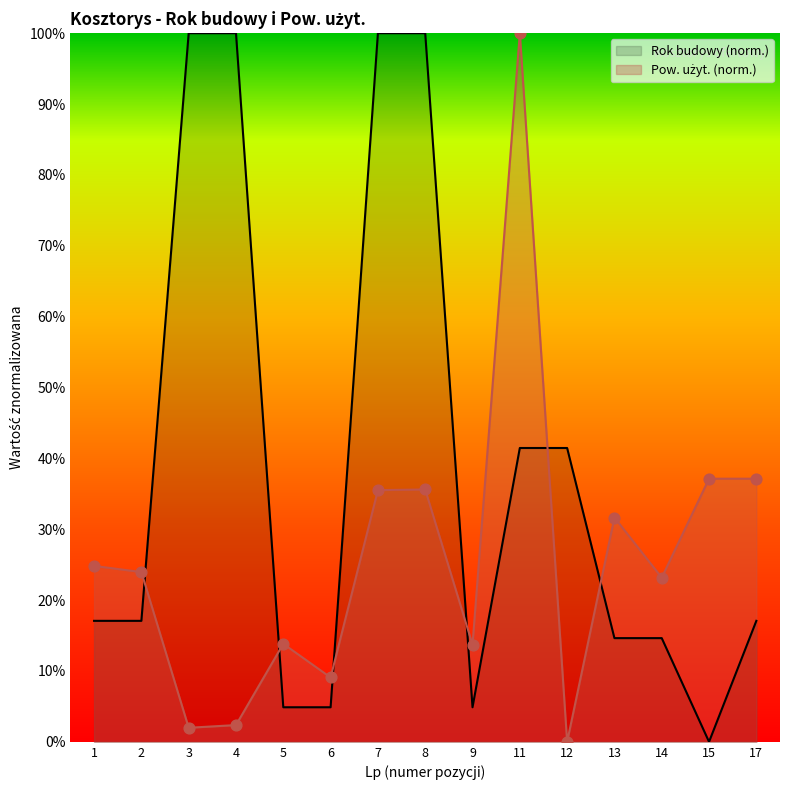

Which series contains the lowest Y value?

Rok budowy